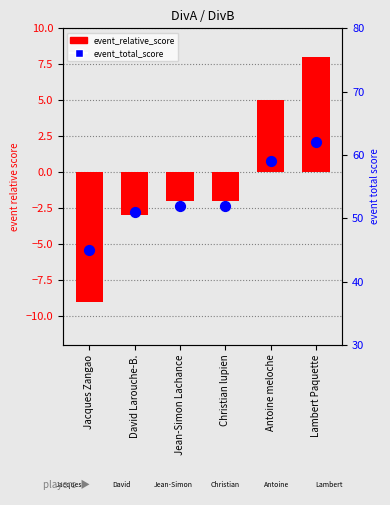

Which series contains the highest Y value?

event_total_score